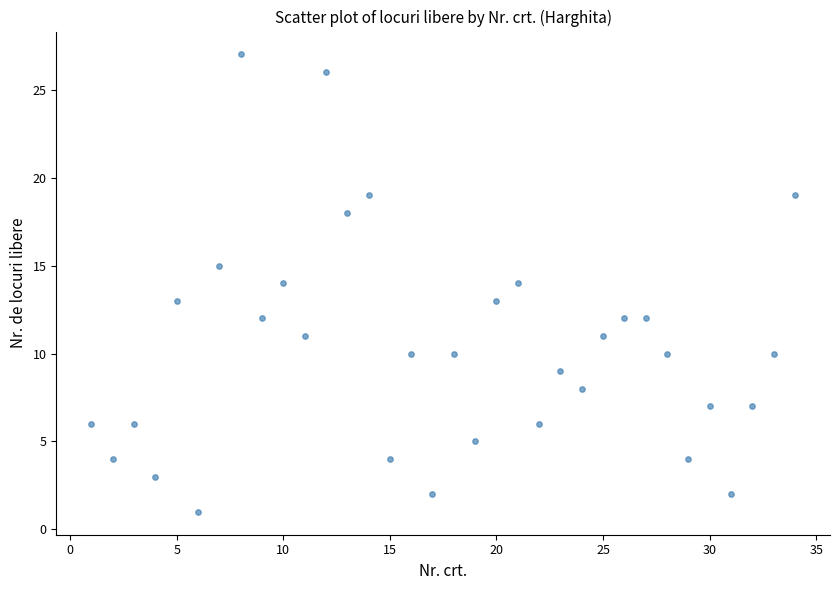

What is the range of Y values (max minus min)?

26